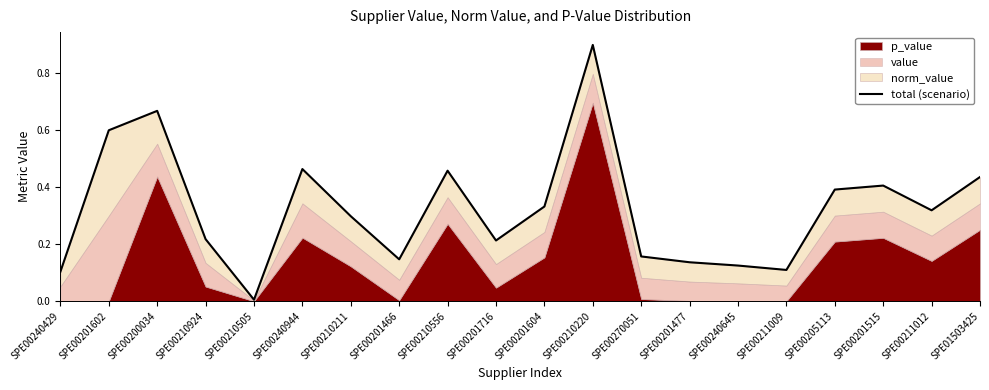

What is the average value?

0.3